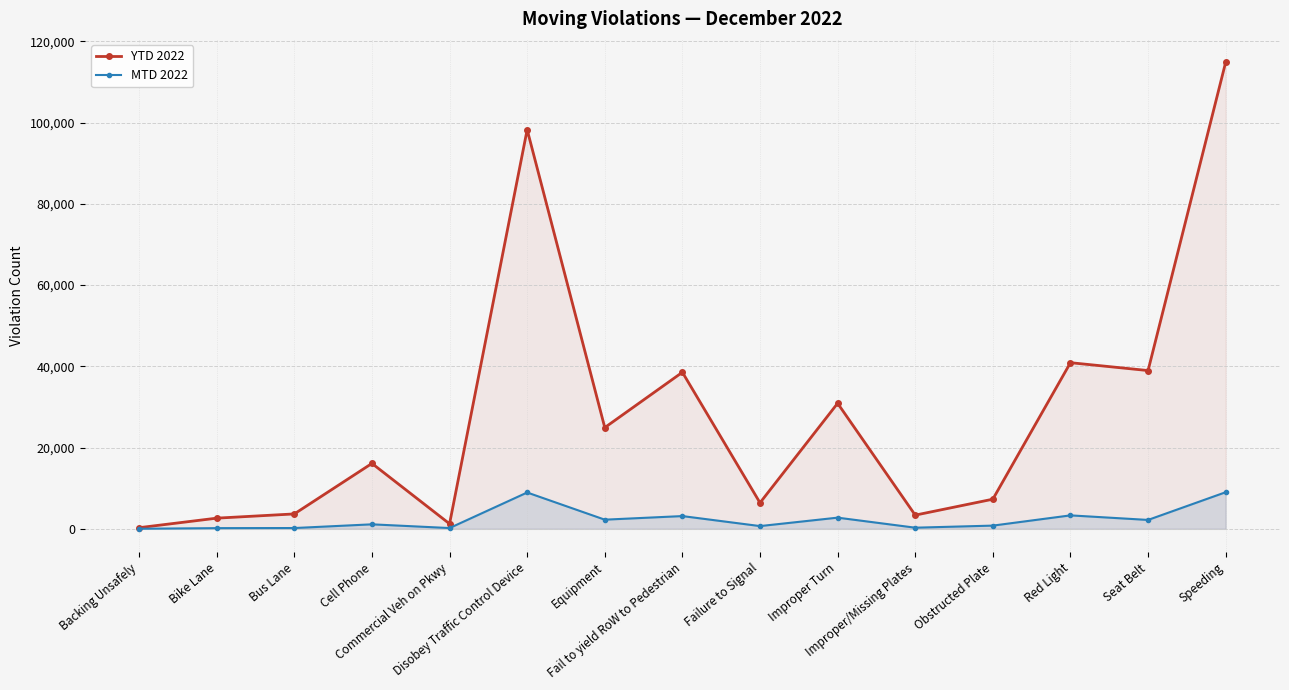

What value does the MTD 2022 series have at Cell Phone?

1111